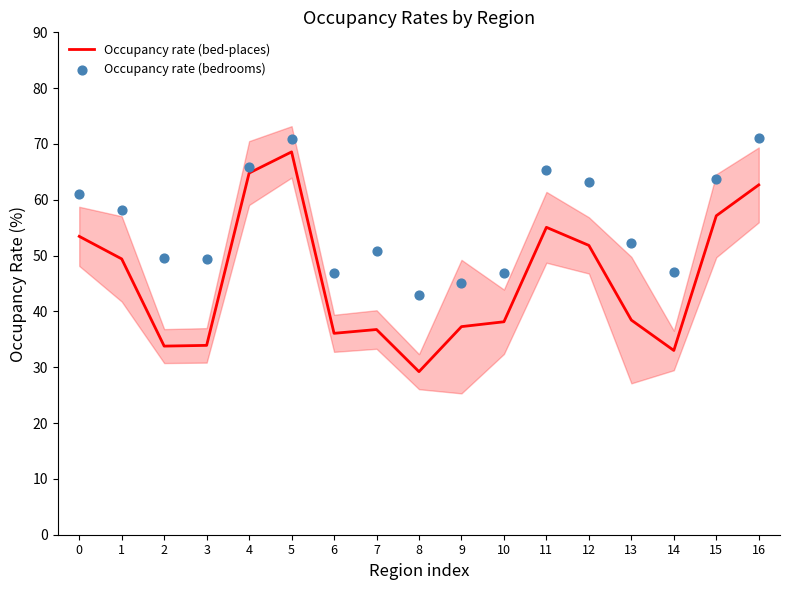

Is the value of Occupancy rate (bed-places) at 14 greater than the value of Occupancy rate (bedrooms) at 6?

No